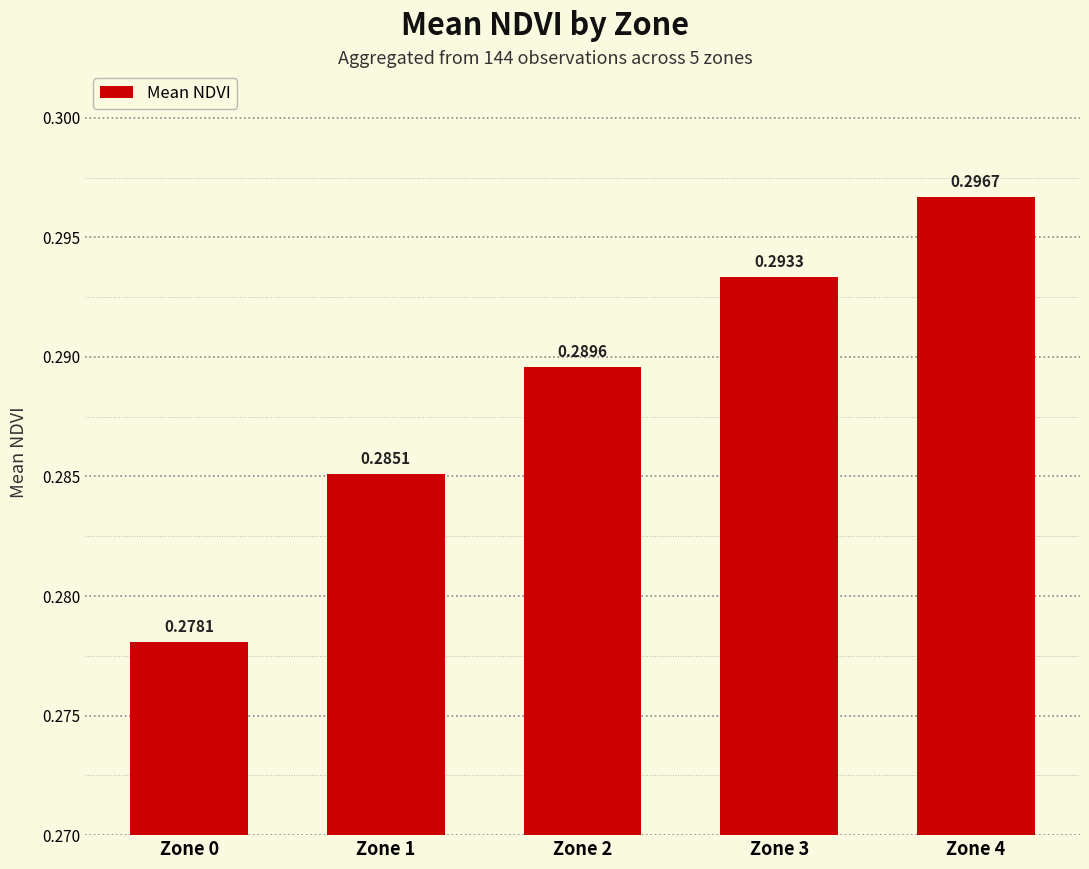

Which has a higher value, Zone 3 or Zone 2?

Zone 3